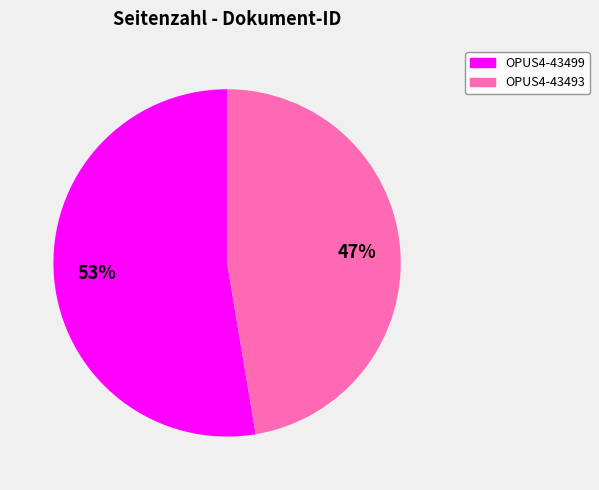

How many segments does this pie chart have?

2